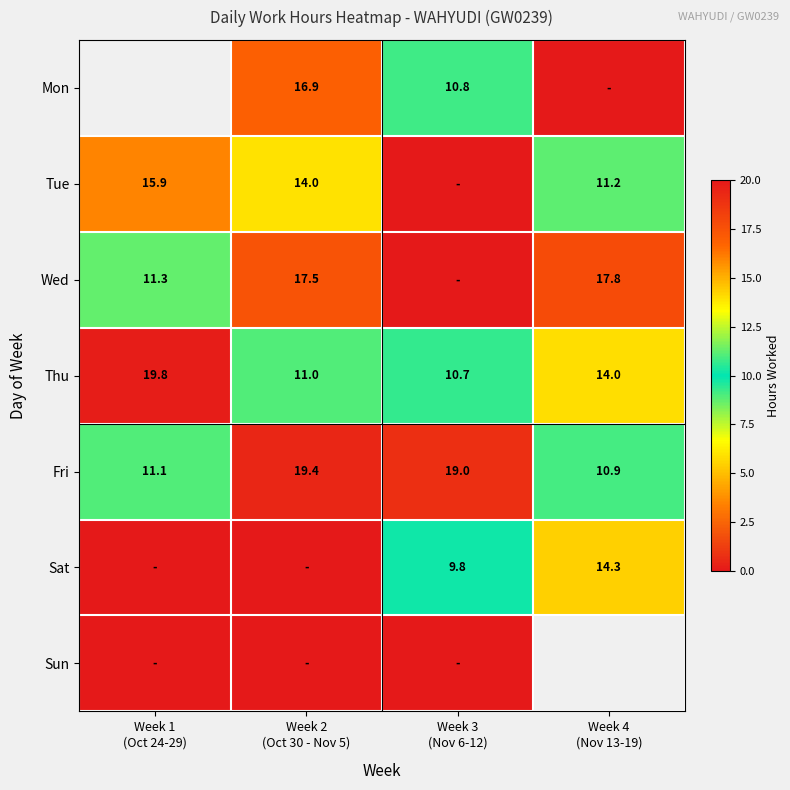

What is the lowest value of the Thu series?

10.7